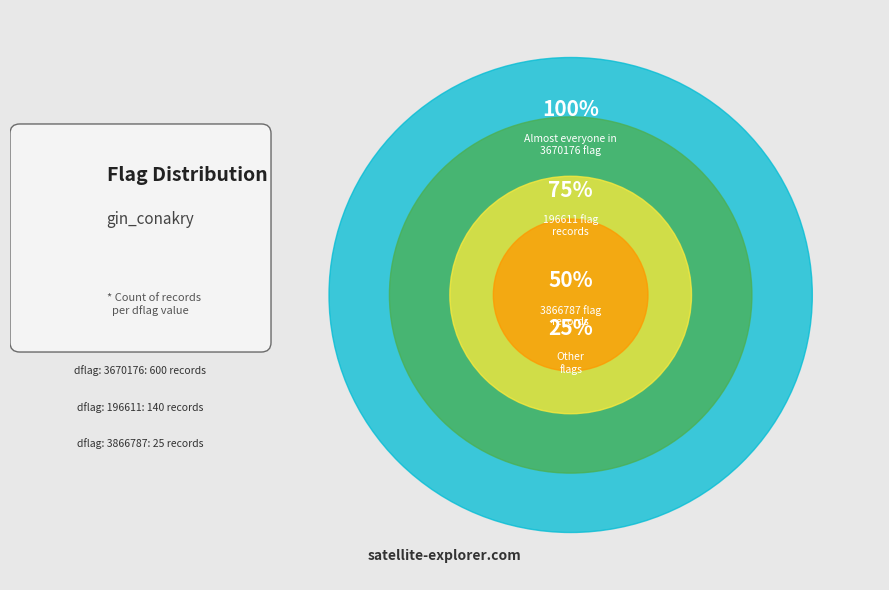

The 5 slice represents 4% of the pie. True or false?

False